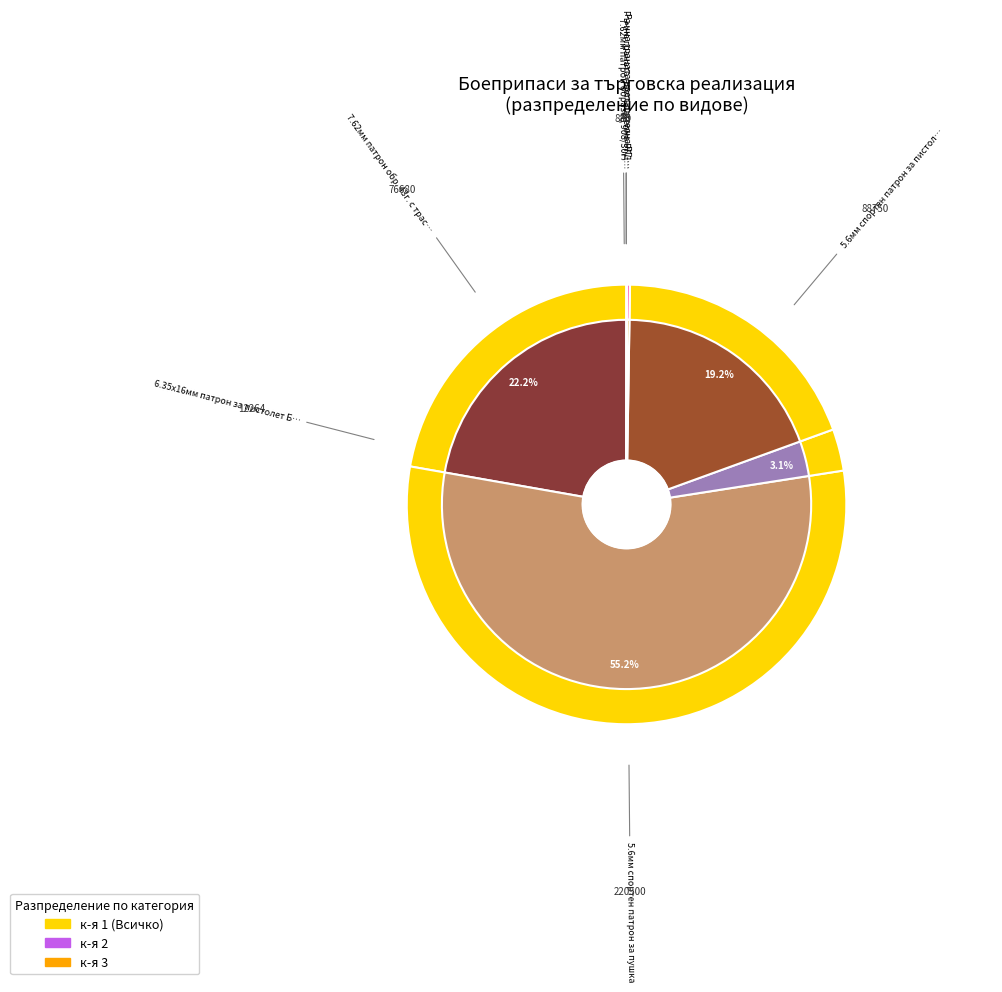

Count the number of slices in the pie.

7